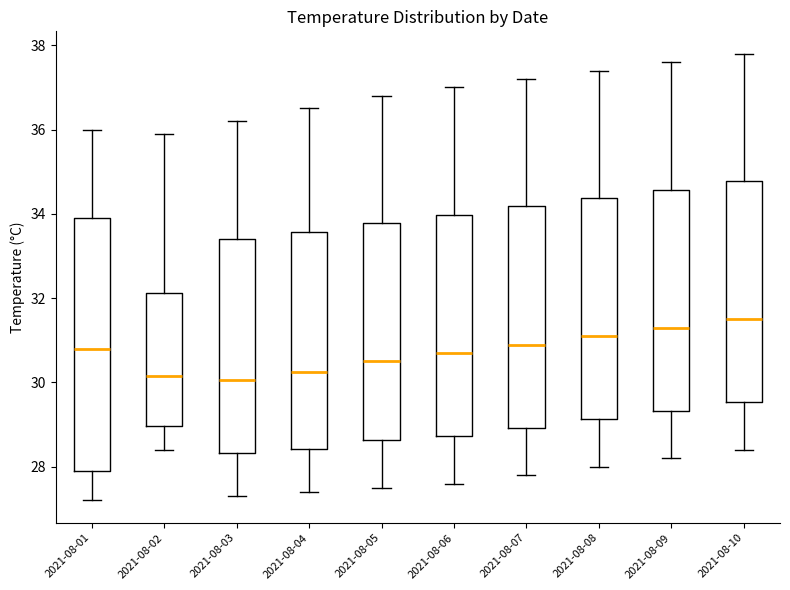

Where is the upper edge of the box for 2021-08-05 on the y-axis? The values are not printed on the chart, so give them approximately, as read against the axis.

33.8